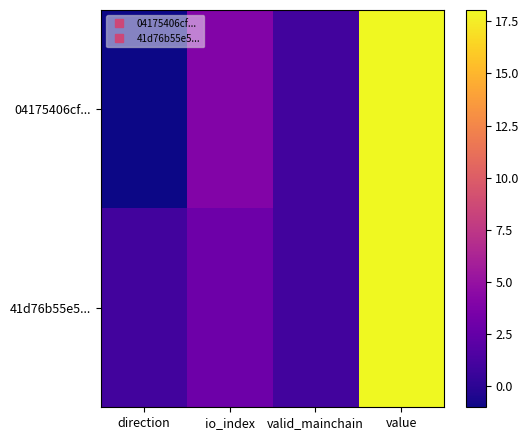

Rank the series by their average value, from lowest to highest.

04175406cf..., 41d76b55e5...